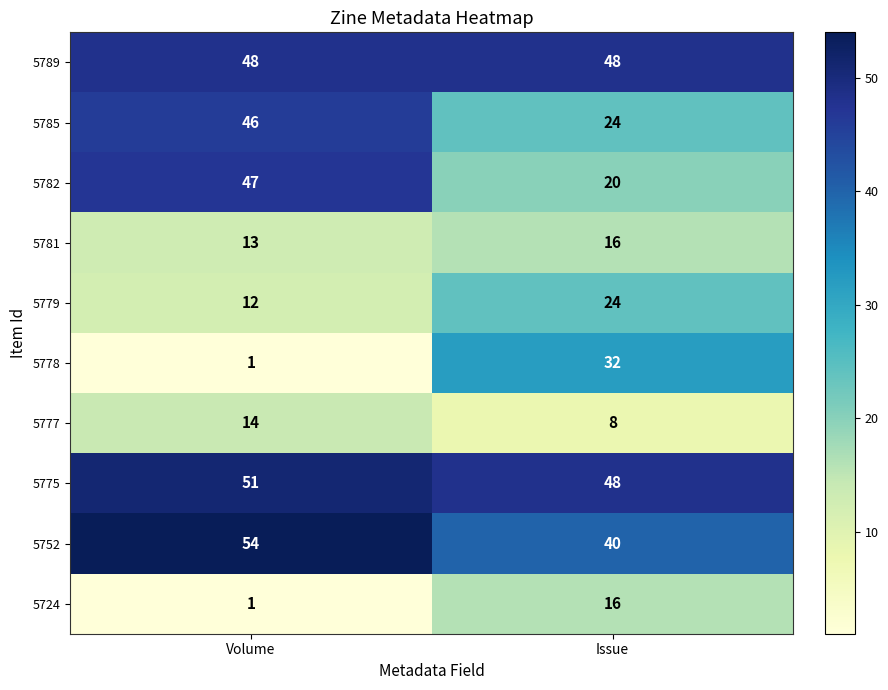

True or false: 5775 has a value of 51 at Volume.

True